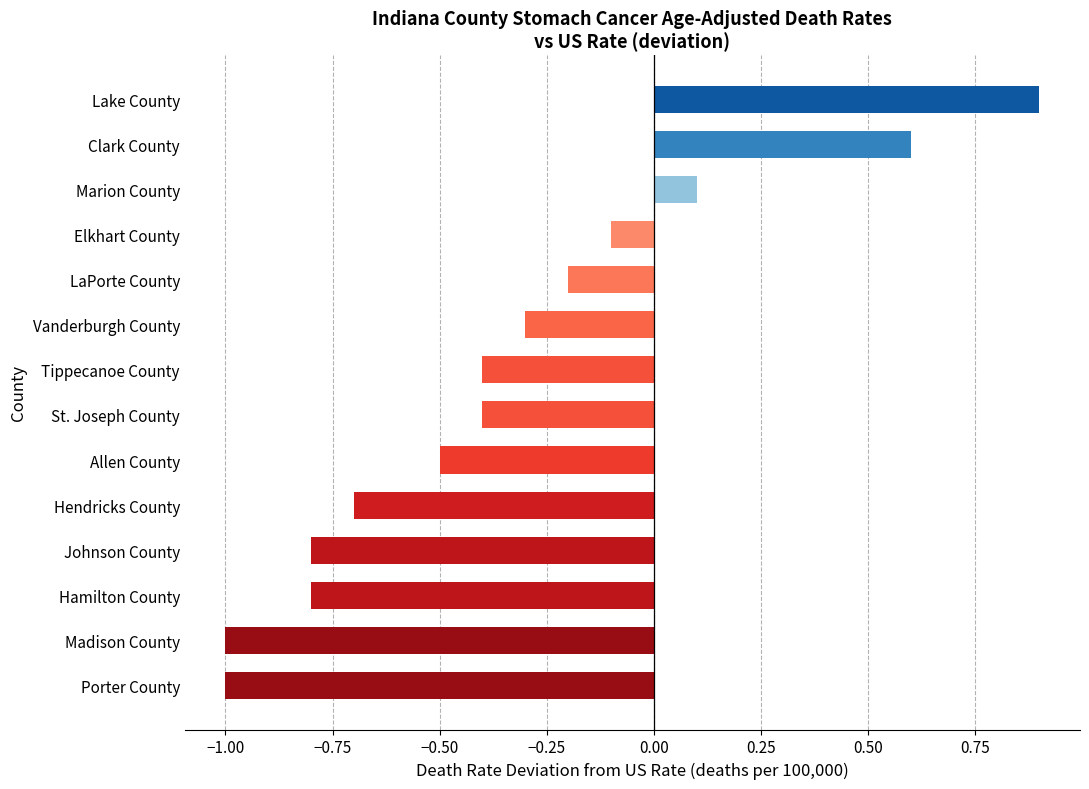

What is the smallest value displayed?

-1.0